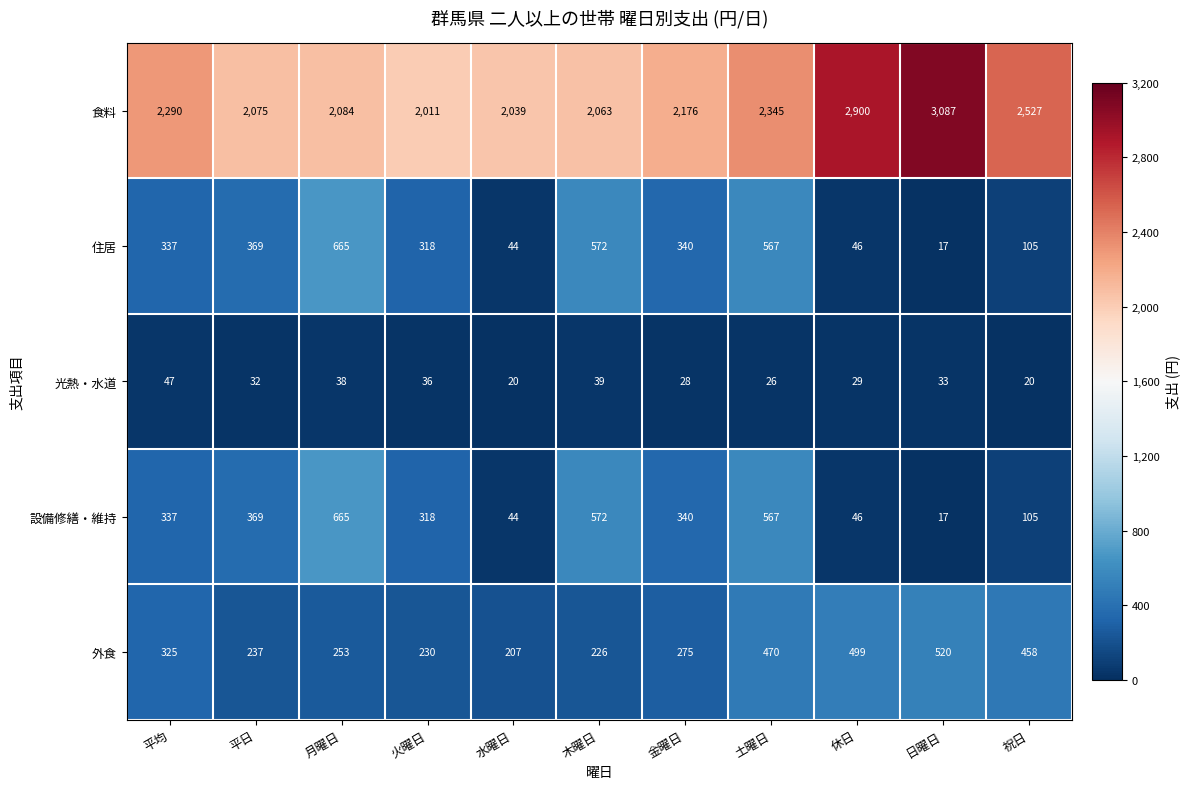

What is the difference between the second highest and second lowest values in the 食料 series?

861